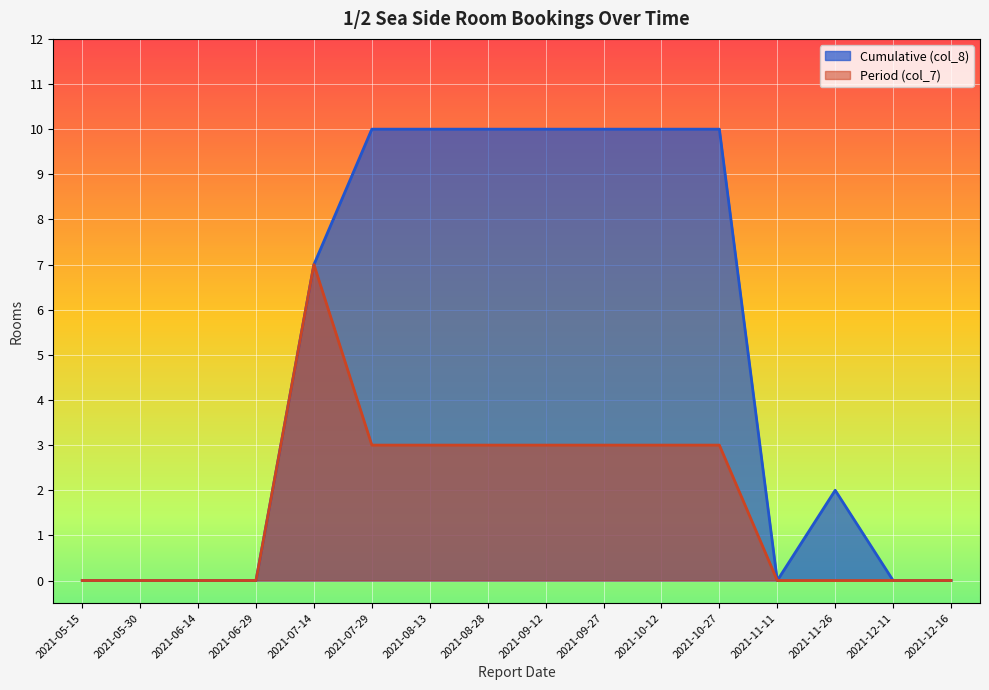

Rank the series by their maximum value, from lowest to highest.

Period (col_7), Cumulative (col_8)